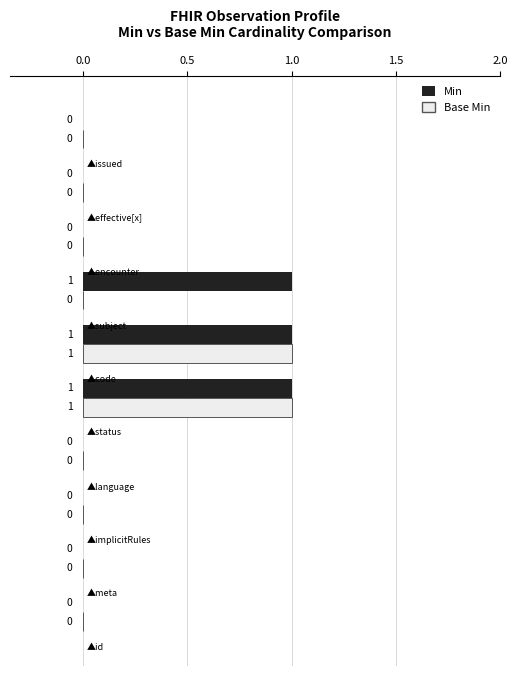

How many positive values does the Base Min series have?

2